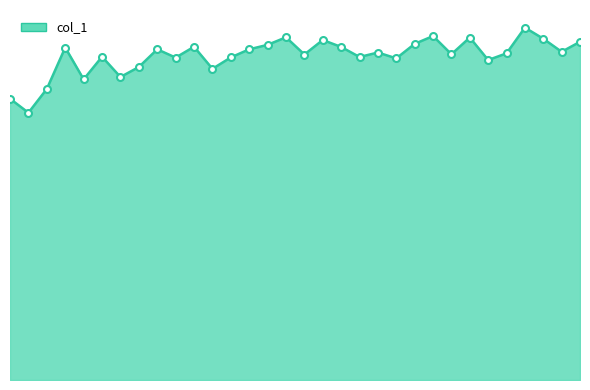

Does the chart have visible grid lines?

No